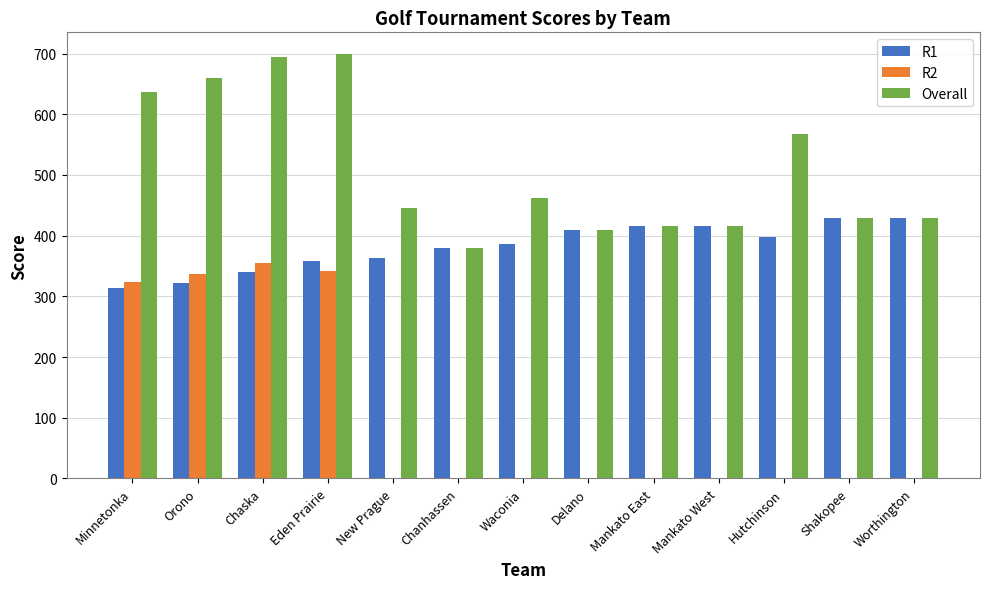

What is the difference between the Overall values at Minnetonka and Waconia?

175